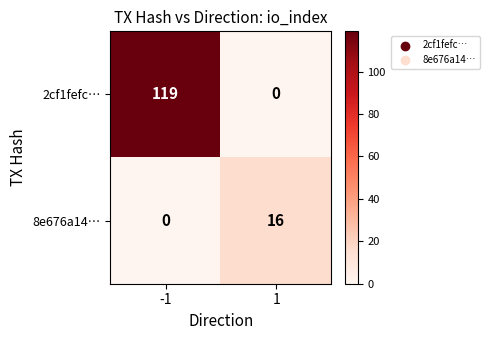

Which series changed the most between -1 and 1?

2cf1fefc…